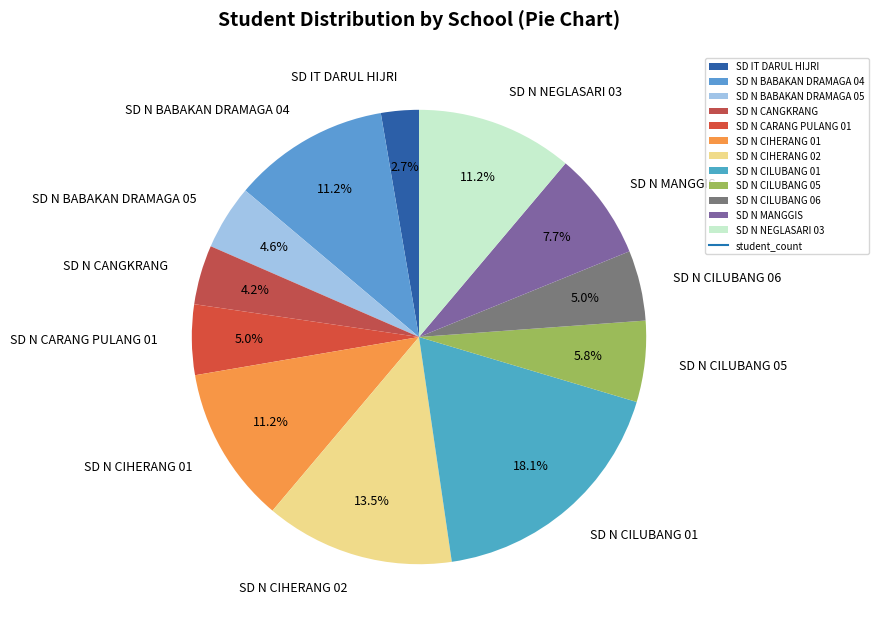

How many segments does this pie chart have?

12